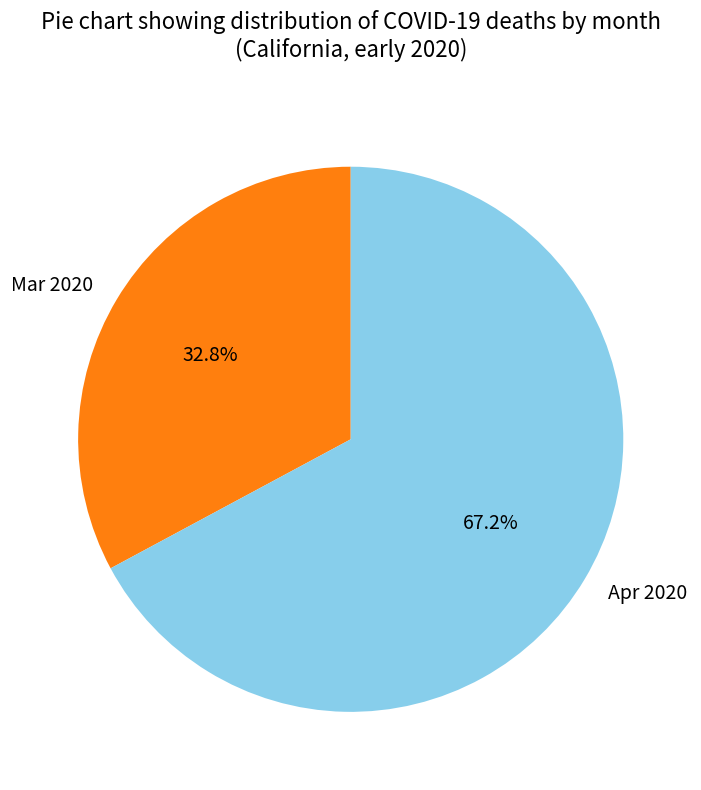

What is the largest slice in the pie chart?

Apr 2020